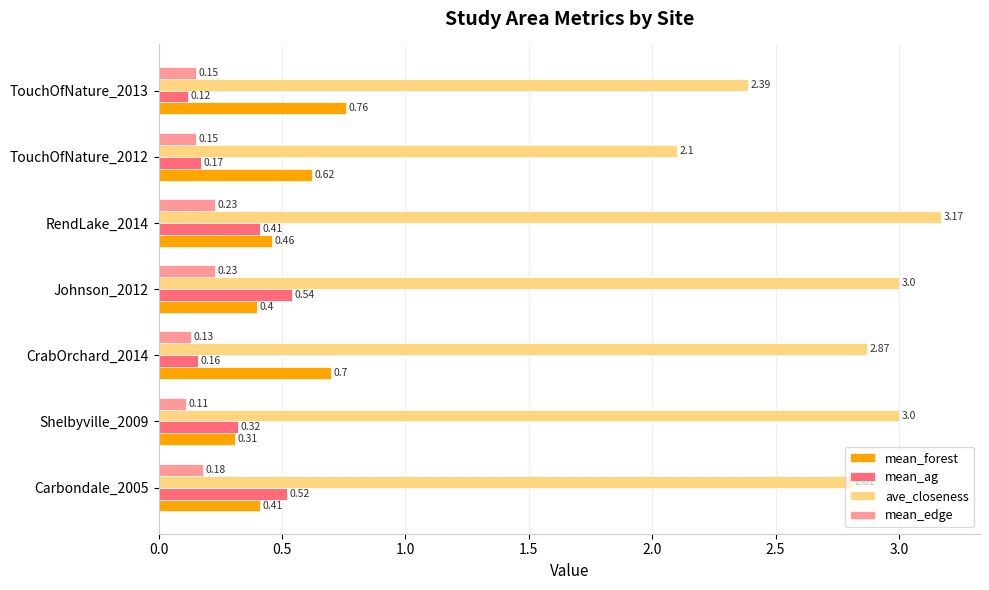

How many data points does each series have?

7